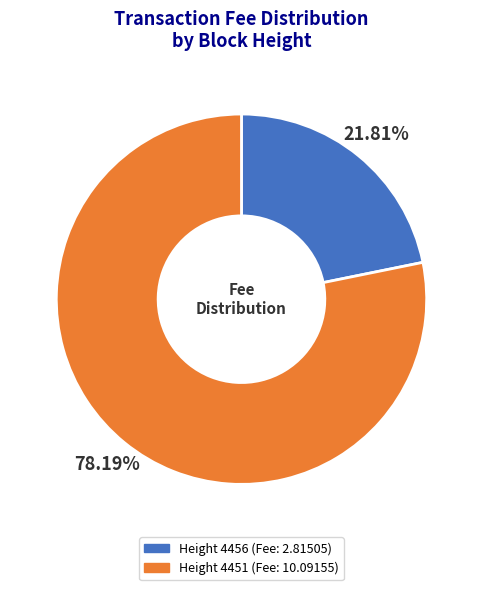

Count the number of slices in the pie.

2